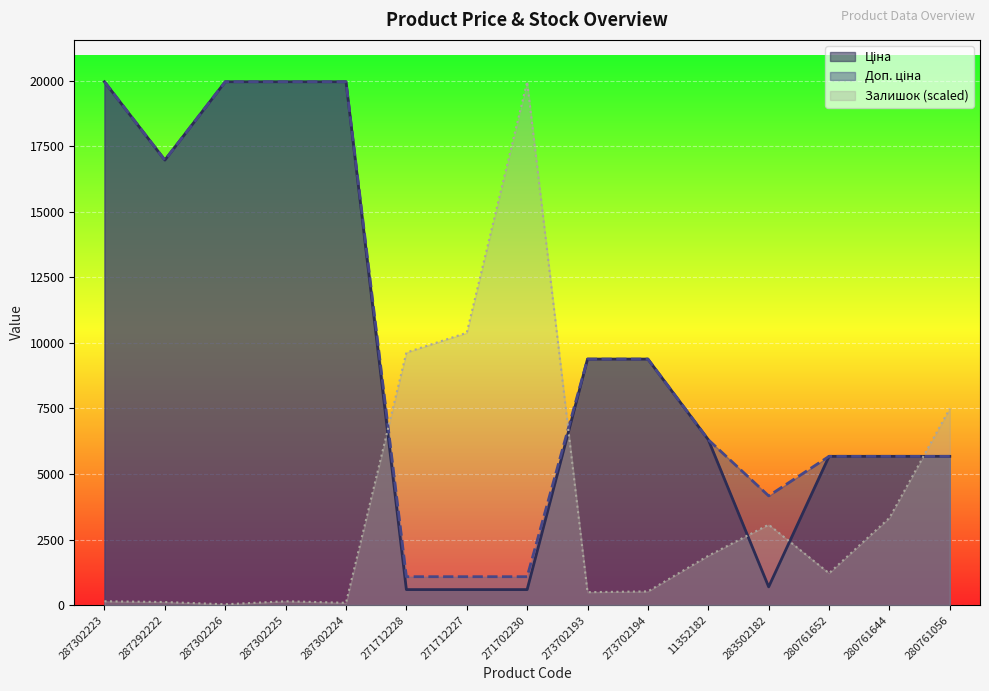

What is the sum of the Доп. ціна values at 271702230 and 273702193?

10465.6